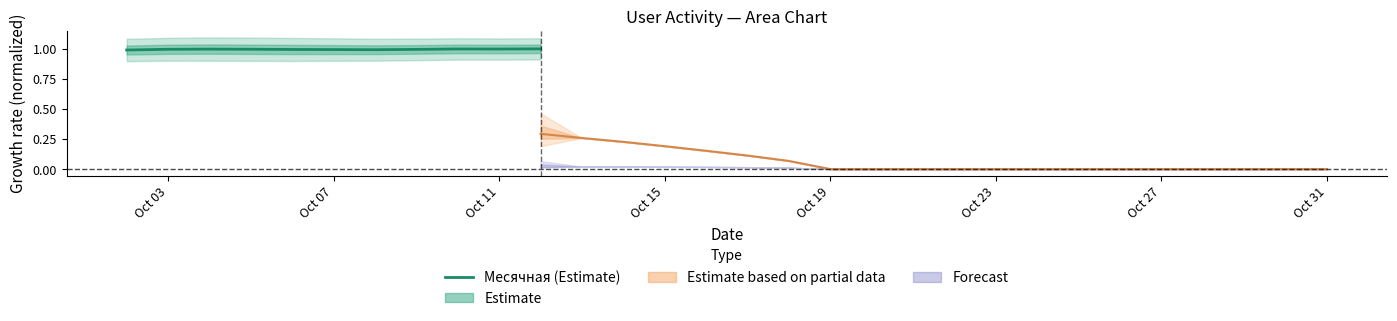

What is the maximum value for Месячная (Estimate)?

1.0